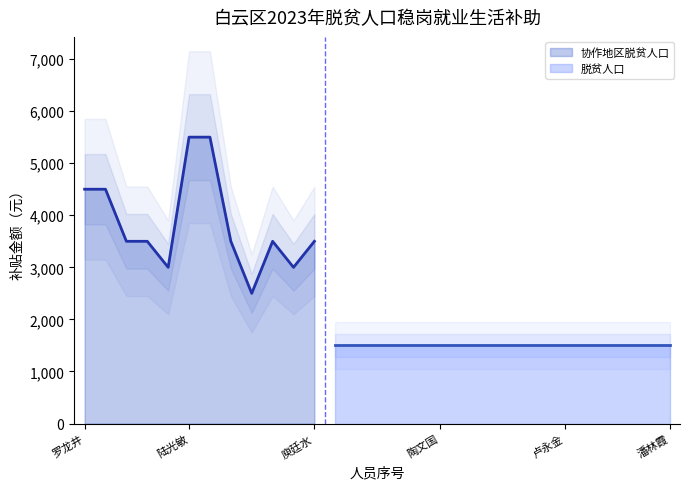

What is the maximum value for 协作地区脱贫人口?

5500